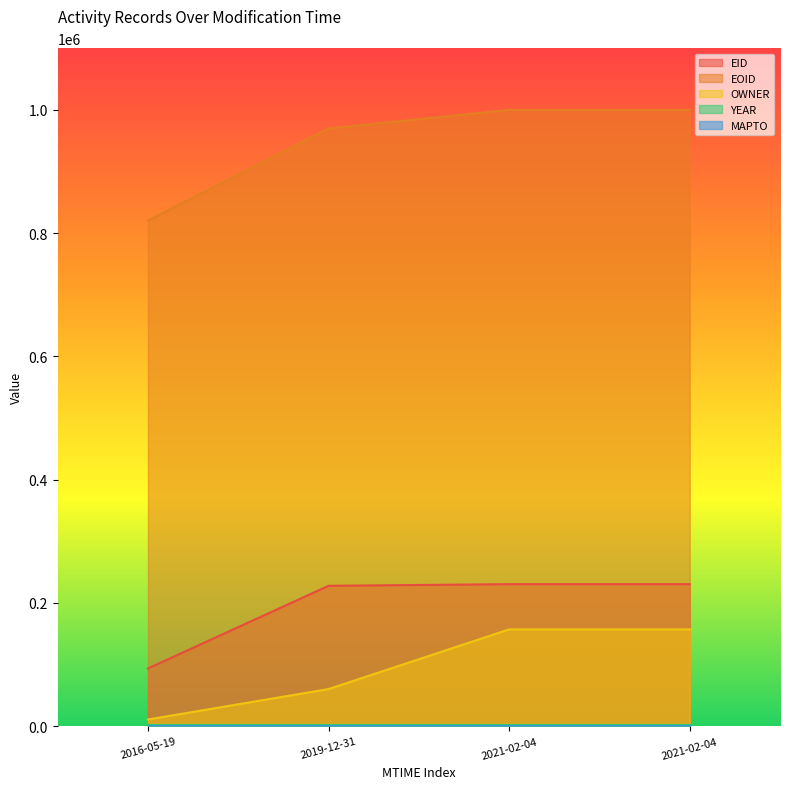

True or false: YEAR and OWNER intersect in this chart.

False